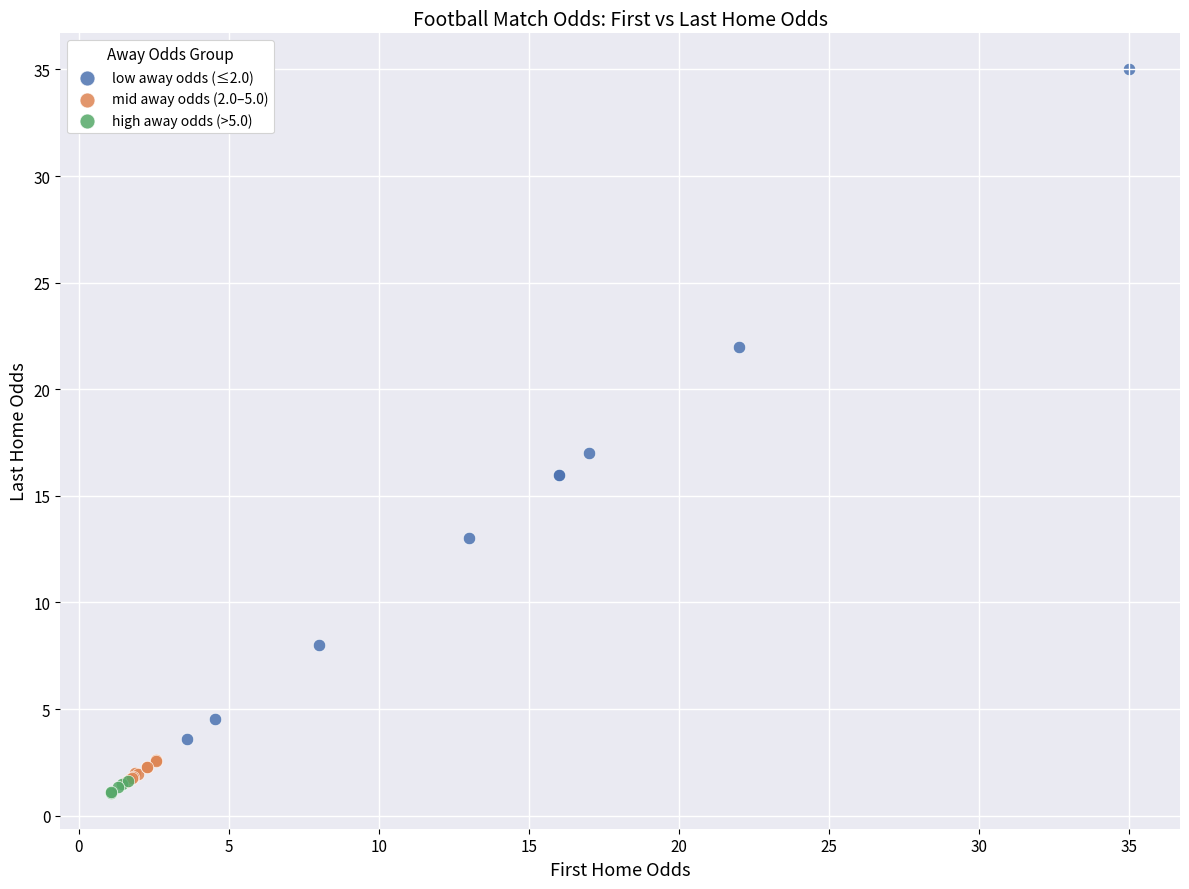

Which series reaches the maximum Y coordinate?

low away odds (≤2.0)